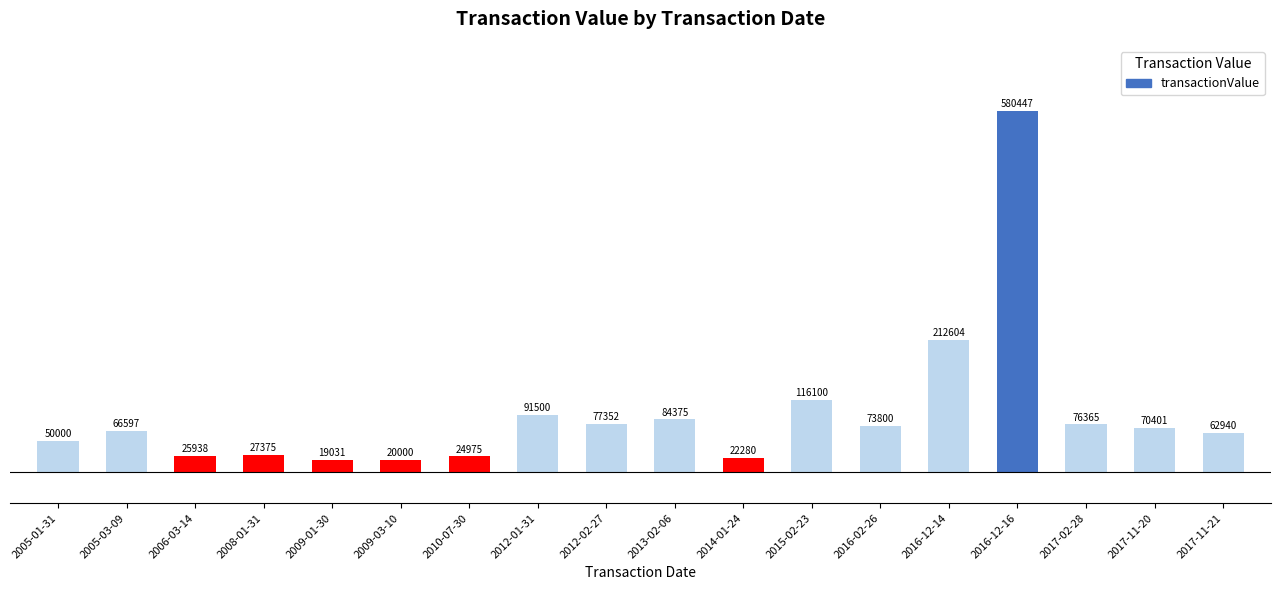

Approximately how many times larger is the value at 2005-01-31 compared to 2009-01-30?

2.6